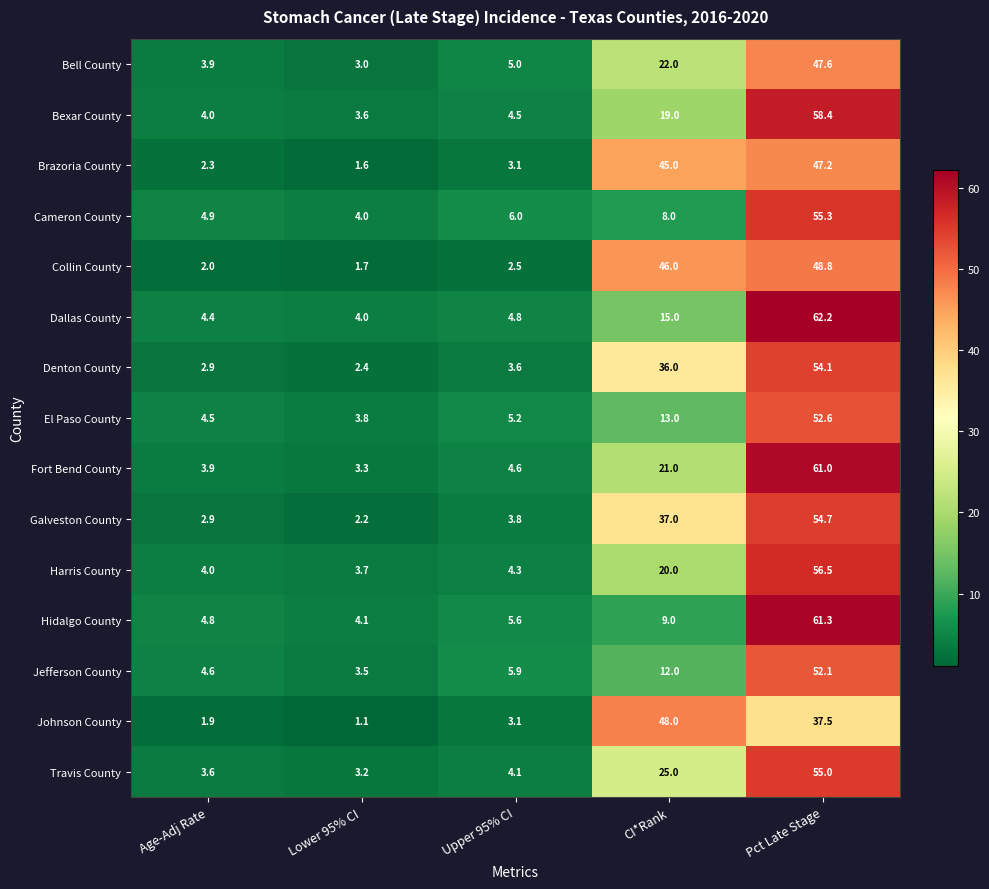

What is the average value of the Brazoria County series?

19.8